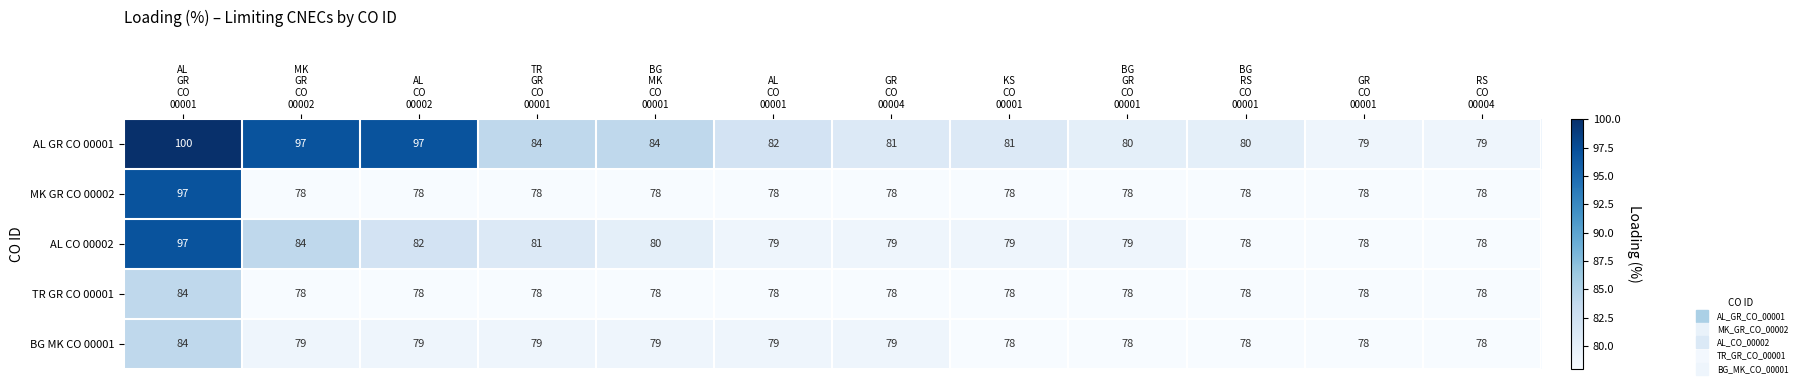

Which series has the widest spread of values?

AL GR CO 00001